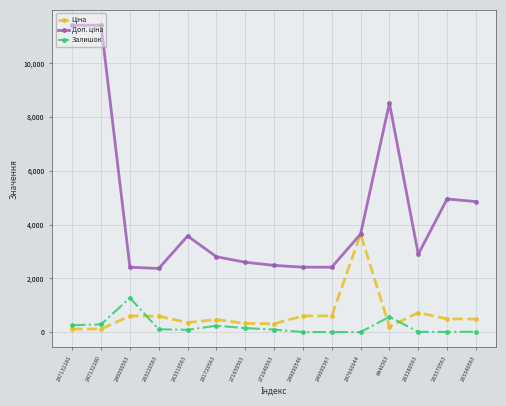

The value of Залишок at 249090563 is 1274.0. True or false?

True